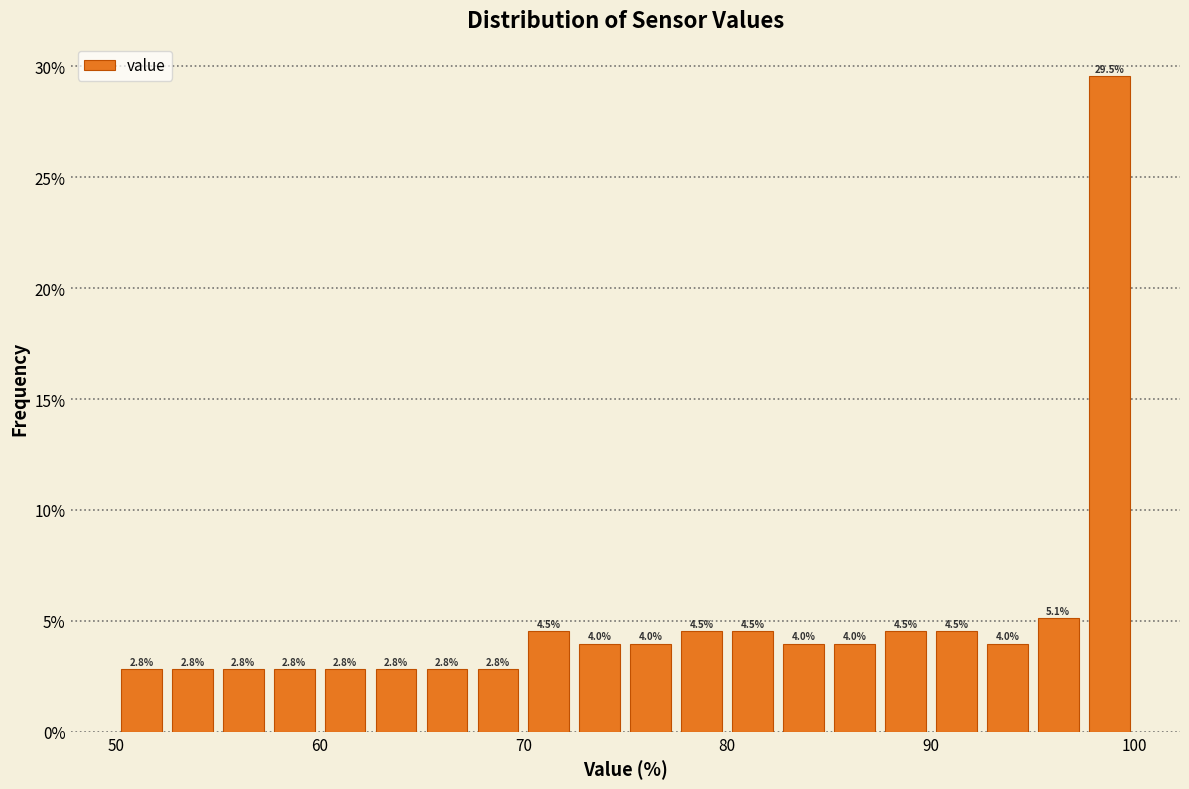

Read against the x-axis, roughly where is the centre of the tallest bar?

99